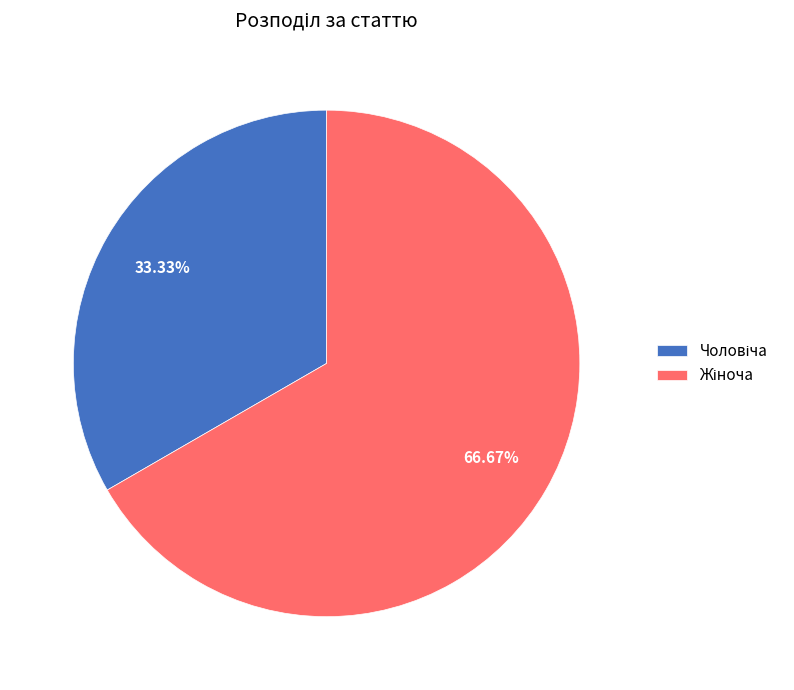

Is there a majority slice in this chart?

Yes